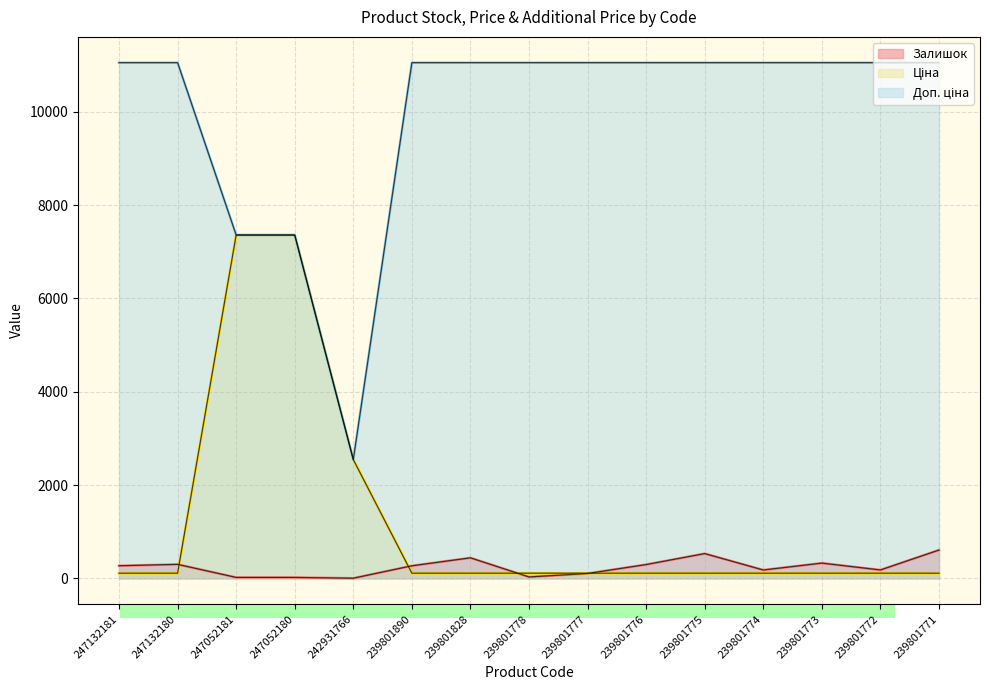

How many times do Залишок and Ціна cross each other?

4